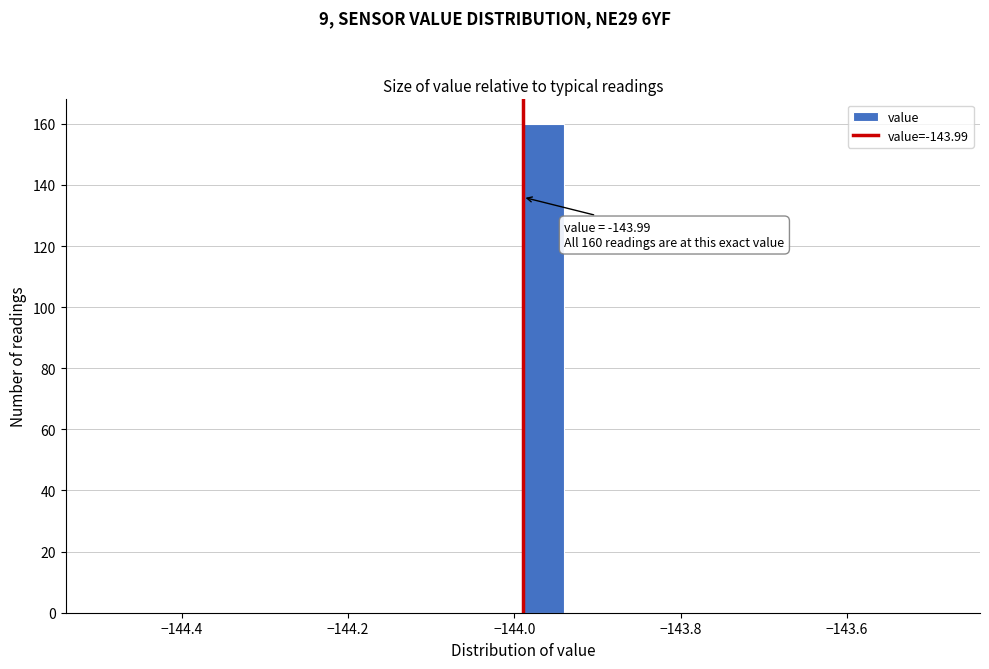

Read against the x-axis, roughly where is the centre of the tallest bar?

-143.96